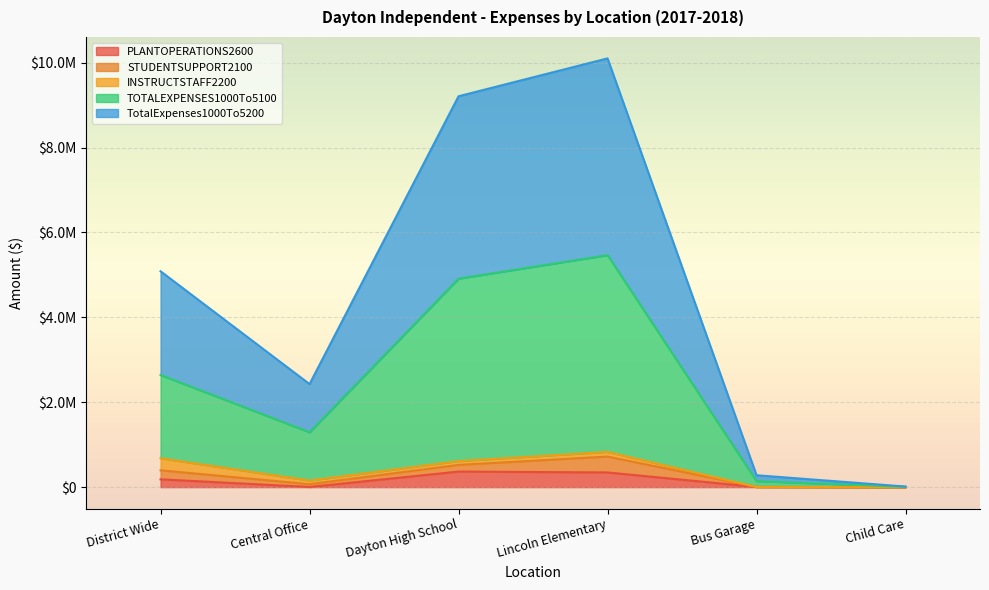

Does the chart display data point markers on the line(s)?

No